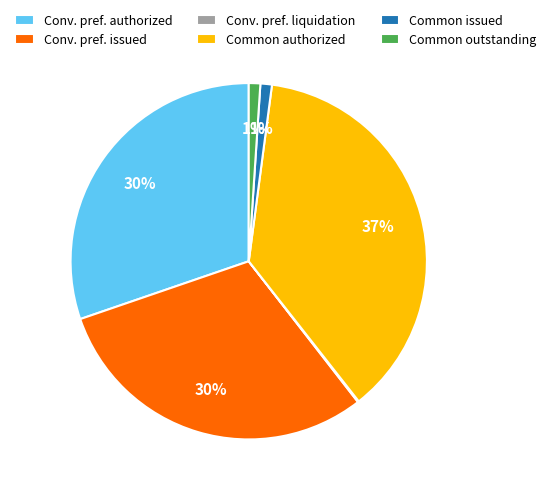

What percentage is the Conv. pref. issued slice, to the nearest percent?

30%